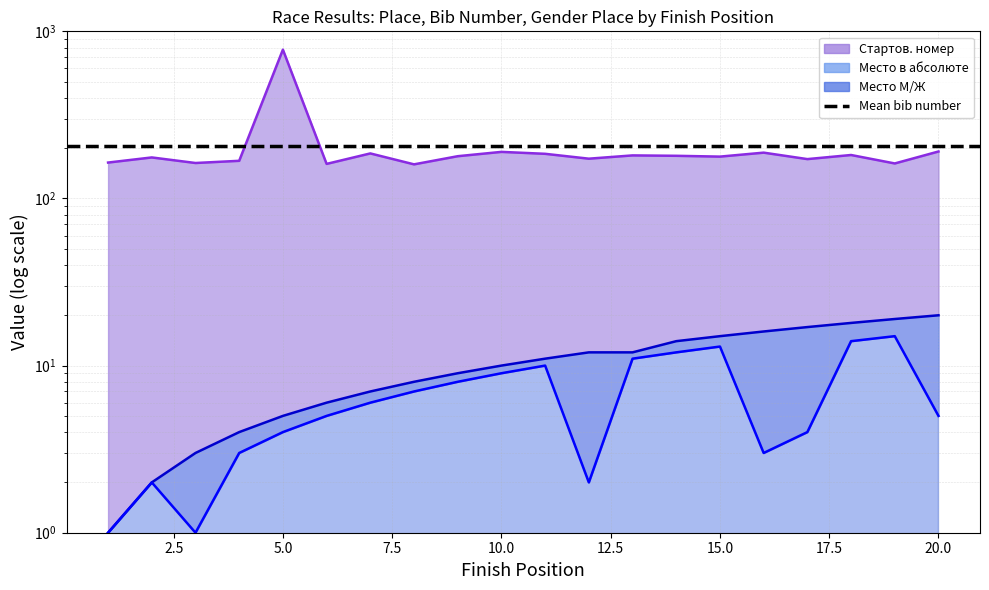

Which category has the lowest value across all series?

1